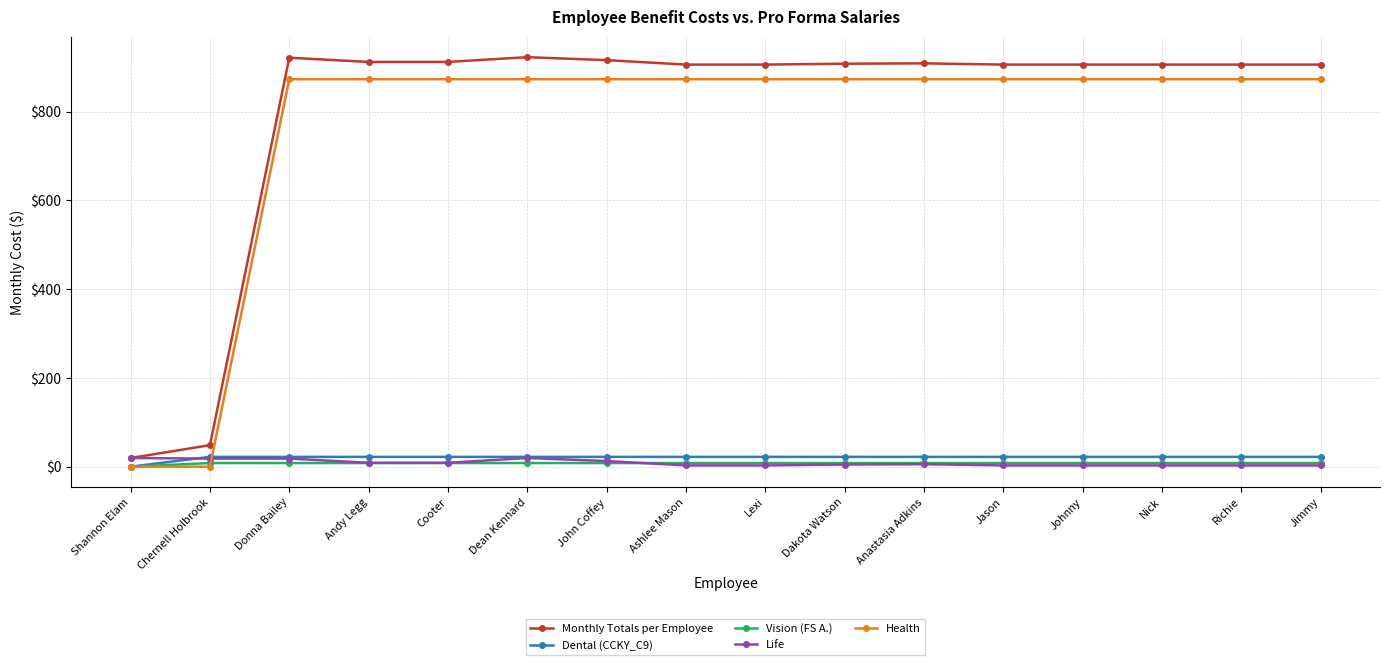

Where does the Monthly Totals per Employee series first go above 906?

Donna Bailey